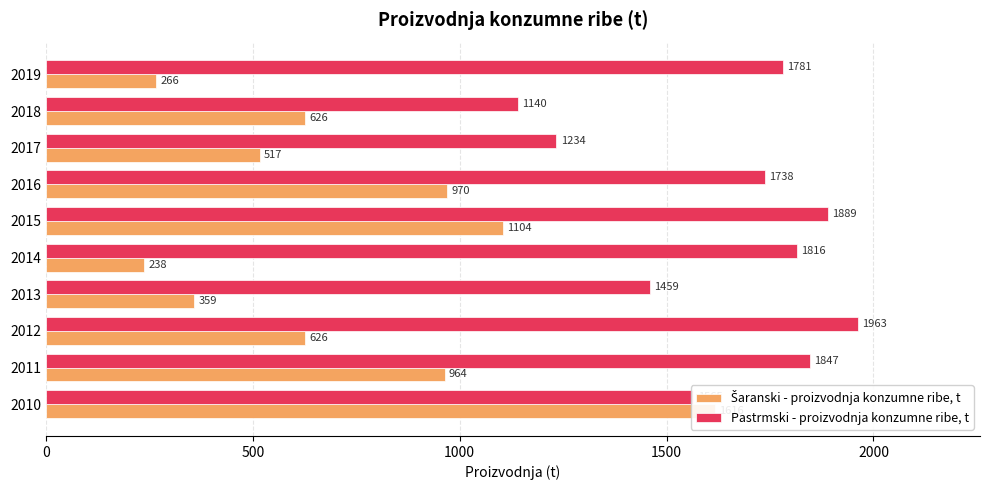

How many bars are there in total?

20